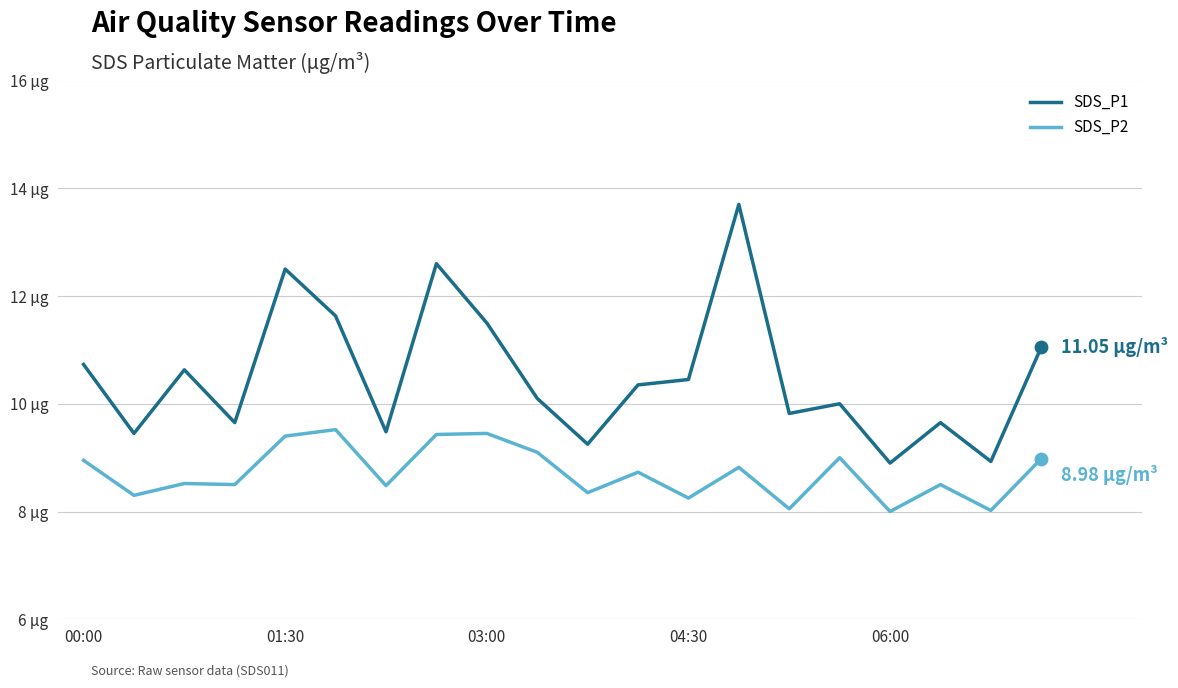

Which series has the largest total across all categories?

SDS_P1